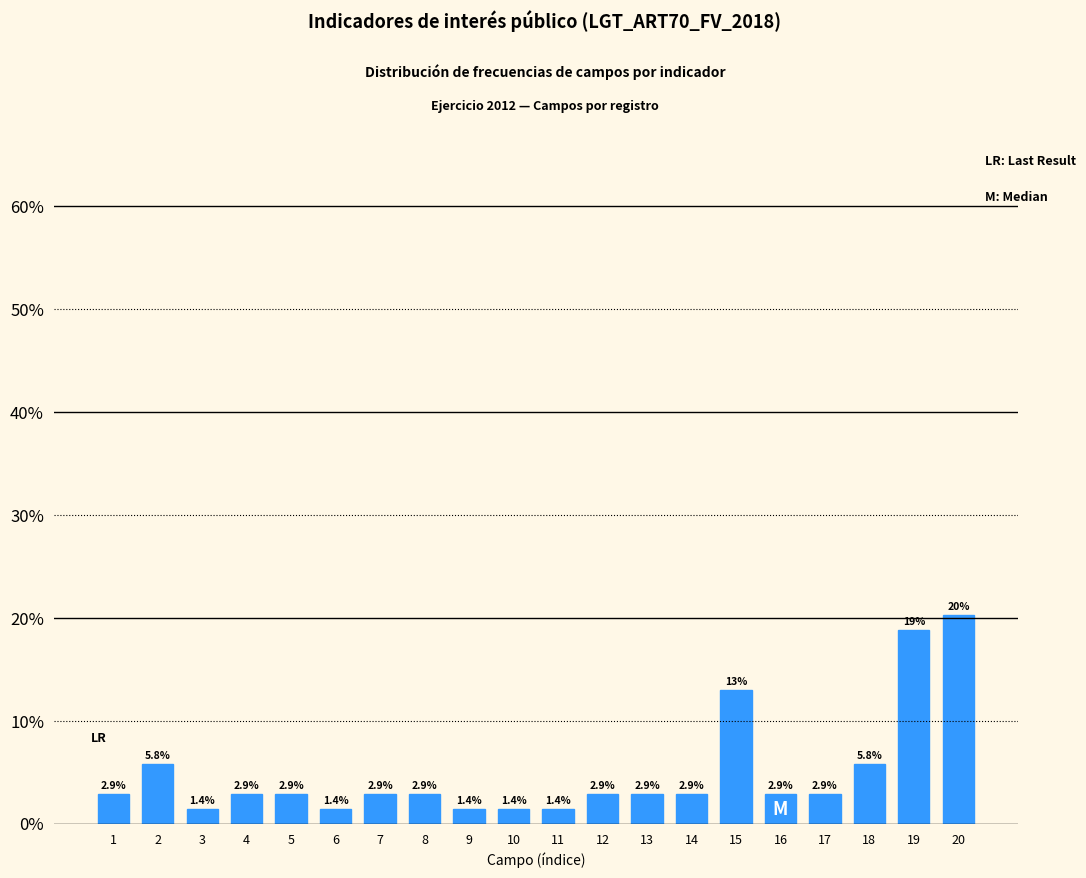

Reading left to right, extract all data points from this chart.

1=2.9	2=5.8	3=1.4	4=2.9	5=2.9	6=1.4	7=2.9	8=2.9	9=1.4	10=1.4	11=1.4	12=2.9	13=2.9	14=2.9	15=13.0	16=2.9	17=2.9	18=5.8	19=18.8	20=20.3